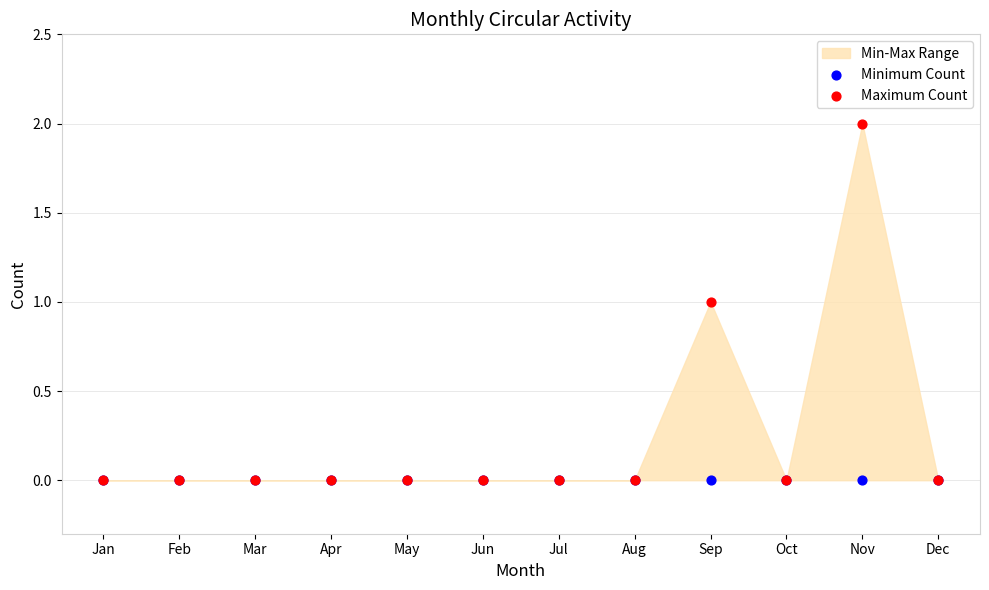

Which series contains the highest Y value?

Maximum Count